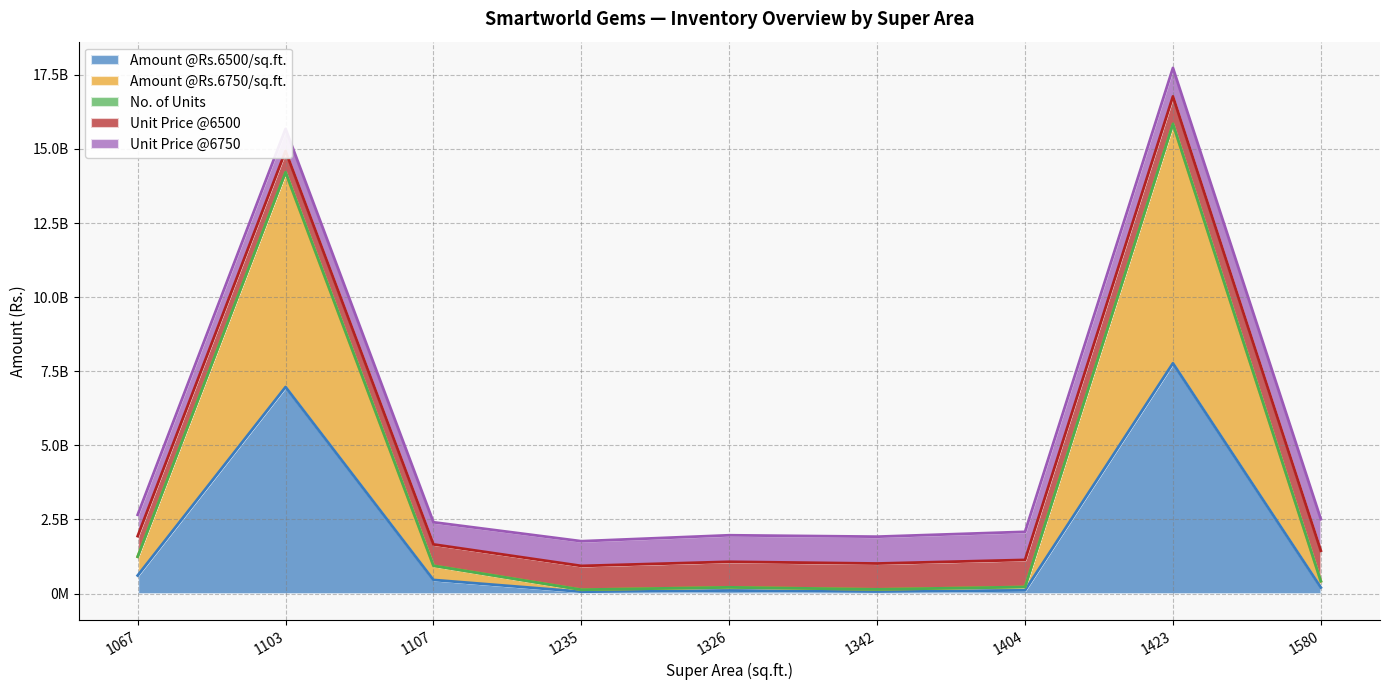

True or false: Amount @Rs.6500/sq.ft. has a value of 63878322 at 1580.

False